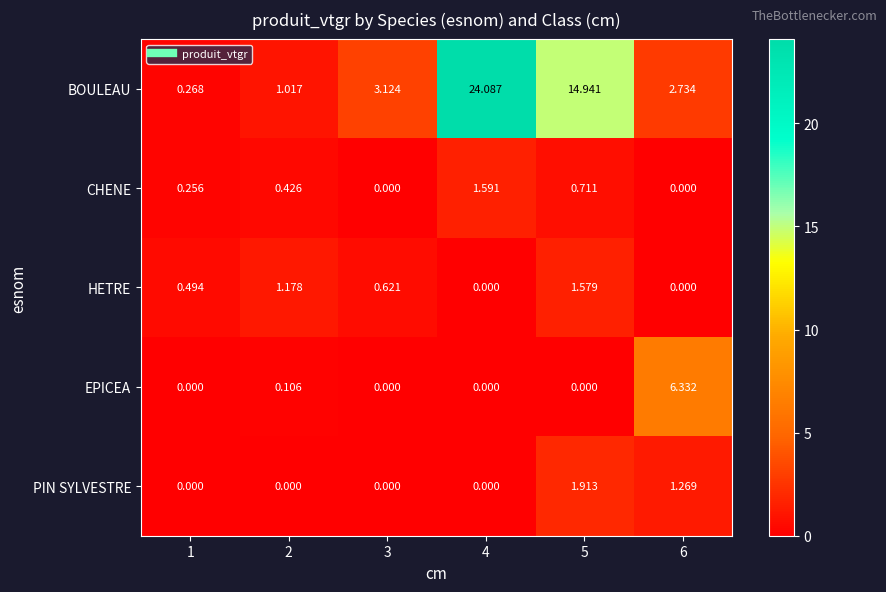

What is the spread (max minus min) of values at 5?

14.9